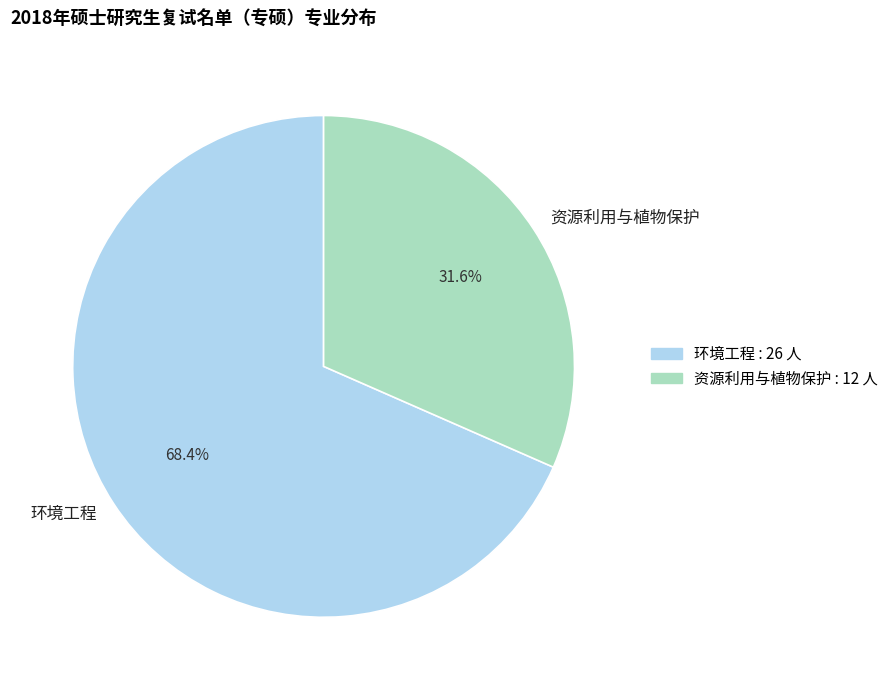

What is the ratio of the value at 环境工程 to the value at 资源利用与植物保护?

2.2